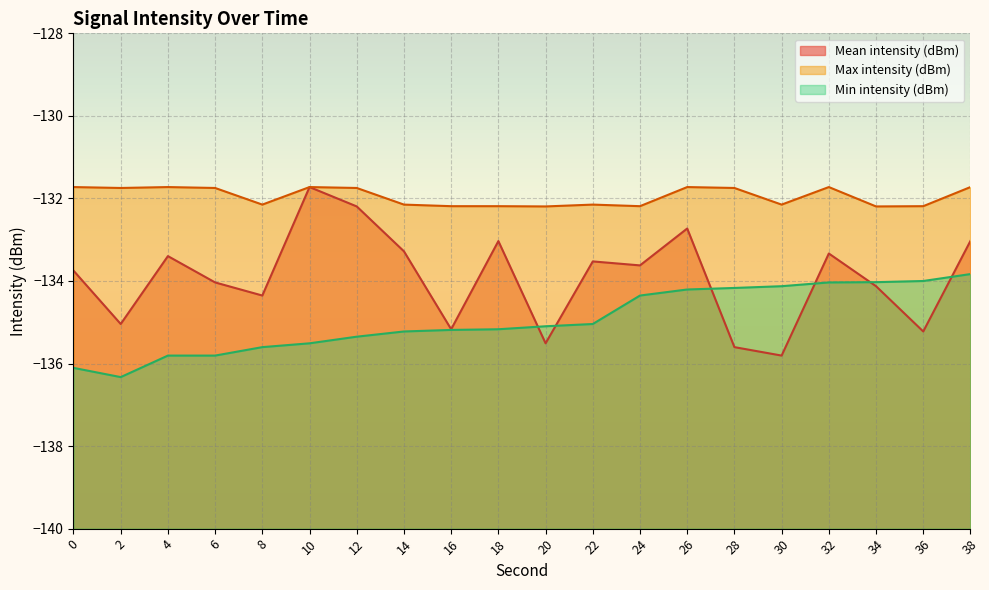

Which series has the largest total across all categories?

Max intensity (dBm)